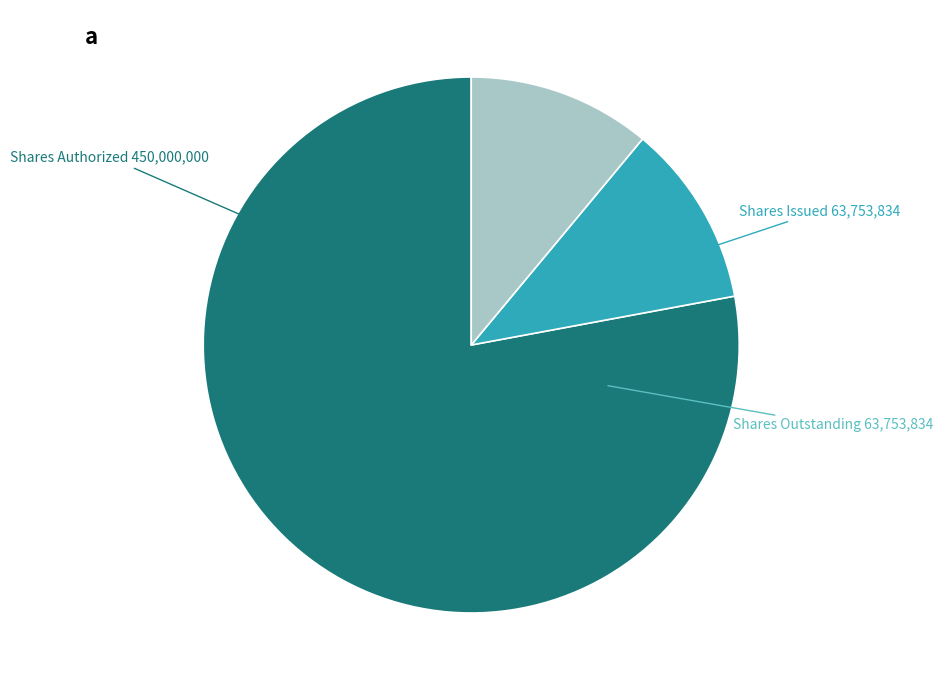

Is there a majority slice in this chart?

Yes